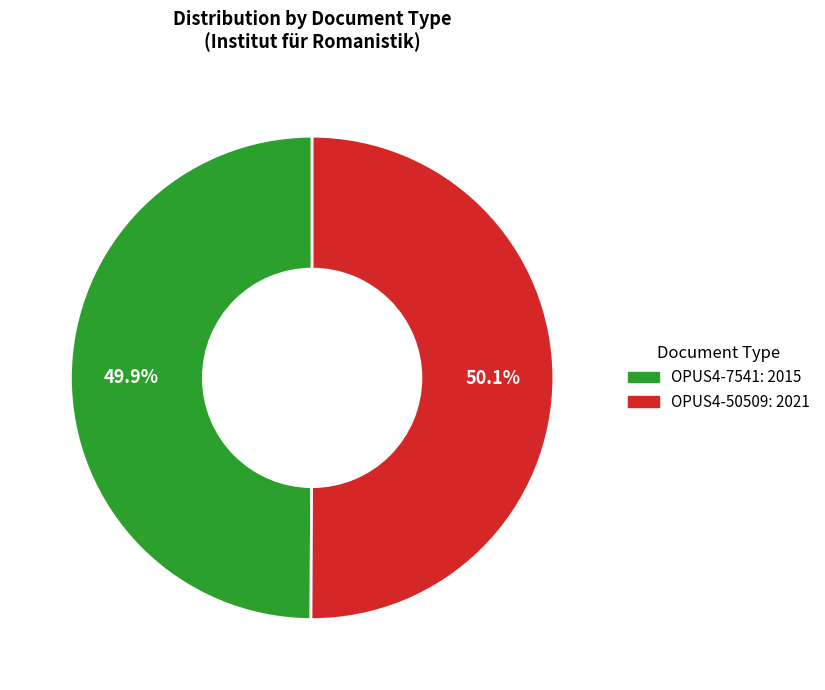

Count the number of slices in the pie.

2